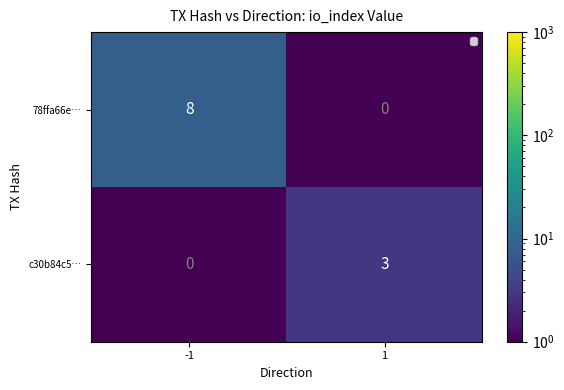

What is the sum of the c30b84c5… values at -1 and 1?

3